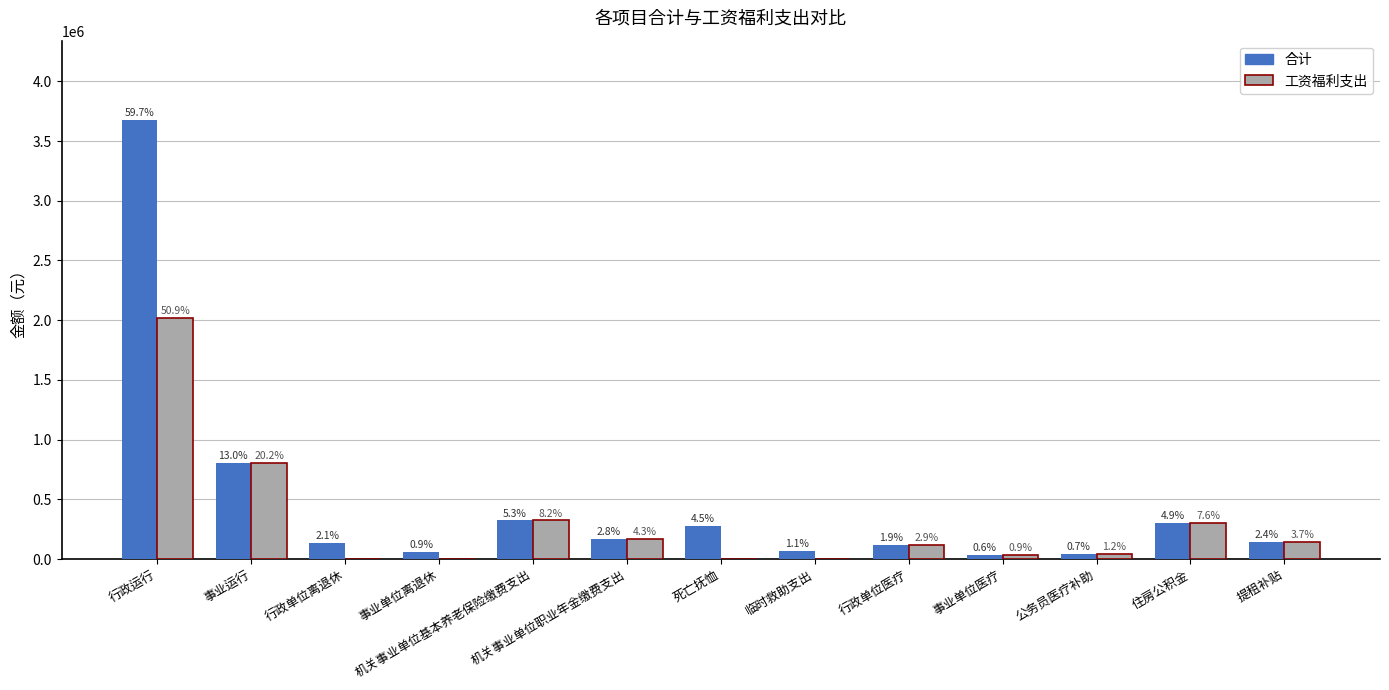

Which series has the largest total across all categories?

合计